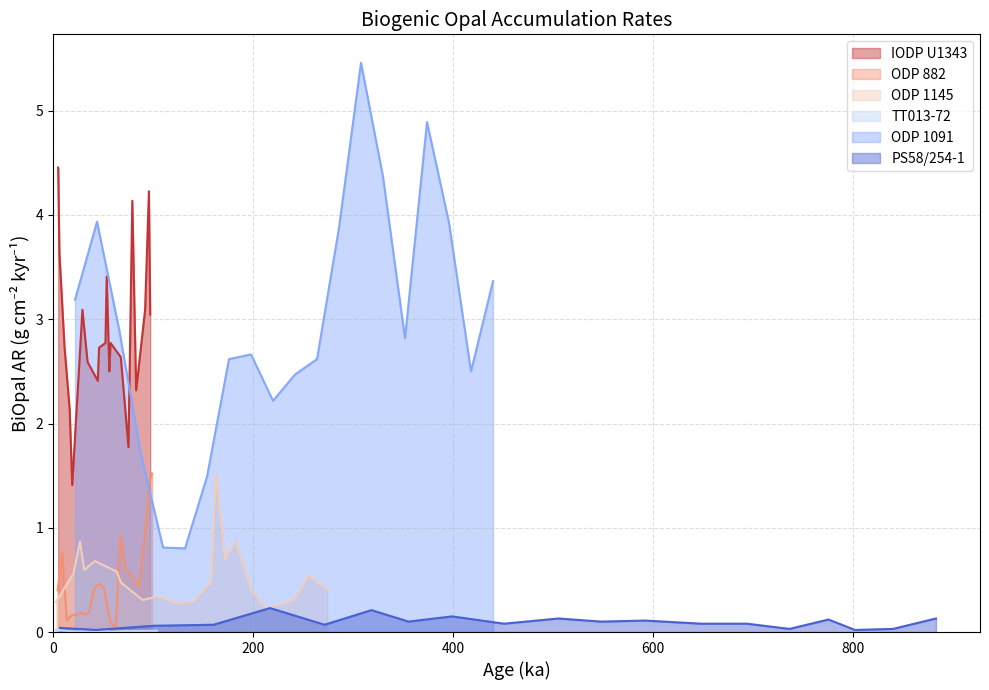

Reading left to right, transcribe all the data shown in this chart.

IODP U1343: 4.5	3.6	2.7	2.1	1.4	3.1	2.6	2.4	2.7	2.8	3.4	2.5	2.8	2.6	1.8	4.1	2.3	3.1	4.2	3.0
ODP 882: 0.4	0.8	0.1	0.2	0.2	0.2	0.2	0.2	0.4	0.5	0.4	0.1	0.0	0.9	0.6	0.6	0.4	1.0	1.5	1.5
ODP 1145: 0.3	0.6	0.9	0.6	0.7	0.6	0.5	0.3	0.3	0.3	0.3	0.5	1.5	0.7	0.9	0.4	0.2	0.3	0.5	0.4
TT013-72: 0.0	0.0	0.0	0.0	0.0	0.0	0.0	0.0	0.0	0.0	0.0	0.0	0.0	0.0	0.0	0.0	0.0	0.0	0.0	0.0
ODP 1091: 3.2	3.9	2.9	1.7	0.8	0.8	1.5	2.6	2.7	2.2	2.5	2.6	3.9	5.5	4.4	2.8	4.9	3.9	2.5	3.4
PS58/254-1: 0.0	0.0	0.1	0.1	0.2	0.1	0.2	0.1	0.1	0.1	0.1	0.1	0.1	0.1	0.1	0.0	0.1	0.0	0.0	0.1